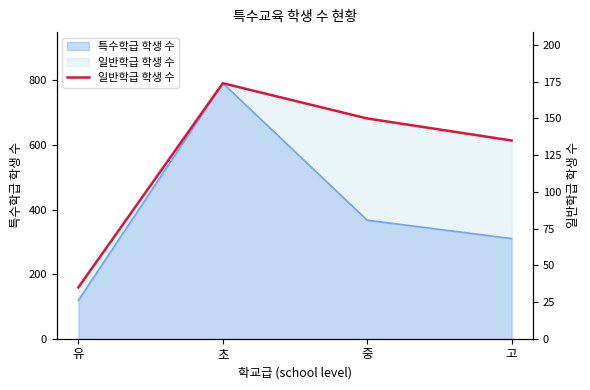

Rank the categories by value from highest to lowest.

초, 중, 고, 유